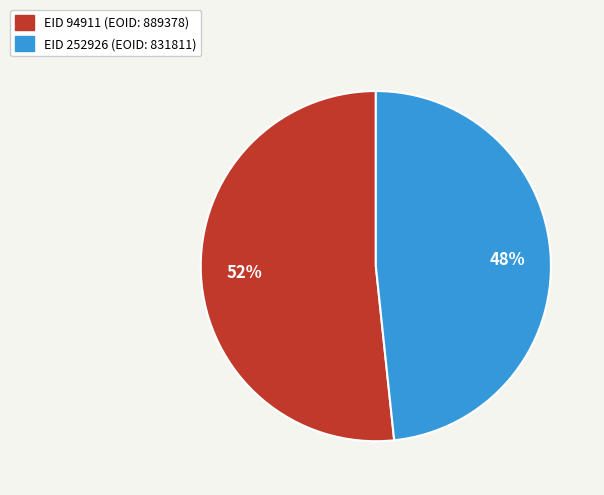

How many slices are in this pie chart?

2